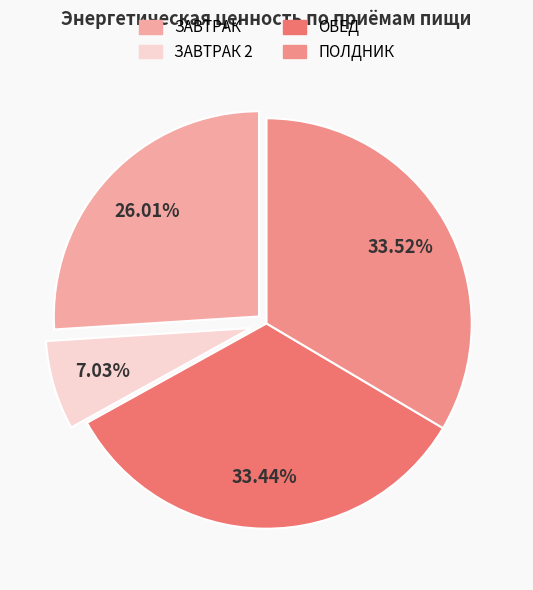

Rank the categories by value from highest to lowest.

ПОЛДНИК, ОБЕД, ЗАВТРАК, ЗАВТРАК 2